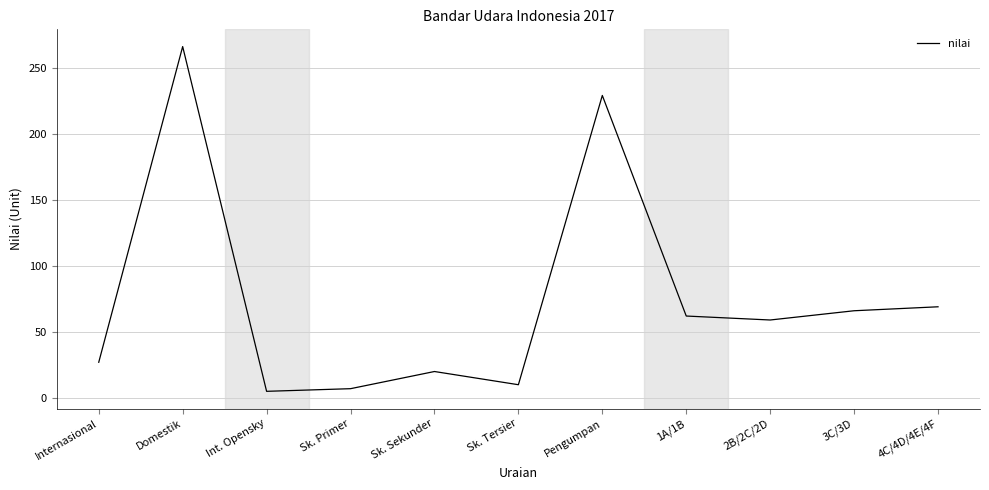

Reading left to right, list all the values displayed in this chart.

Internasional=27	Domestik=266	Int. Opensky=5	Sk. Primer=7	Sk. Sekunder=20	Sk. Tersier=10	Pengumpan=229	1A/1B=62	2B/2C/2D=59	3C/3D=66	4C/4D/4E/4F=69